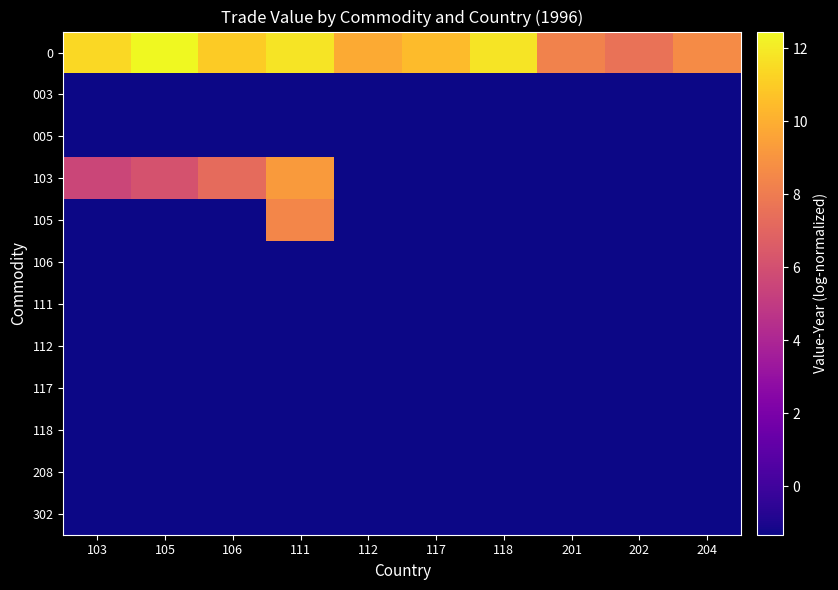

At how many categories does at least one series exceed 2?

10